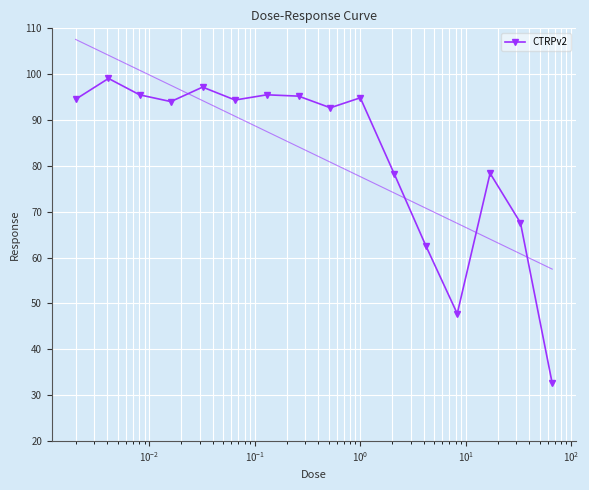

True or false: CTRPv2 has more than 2 points higher than both neighbors.

True